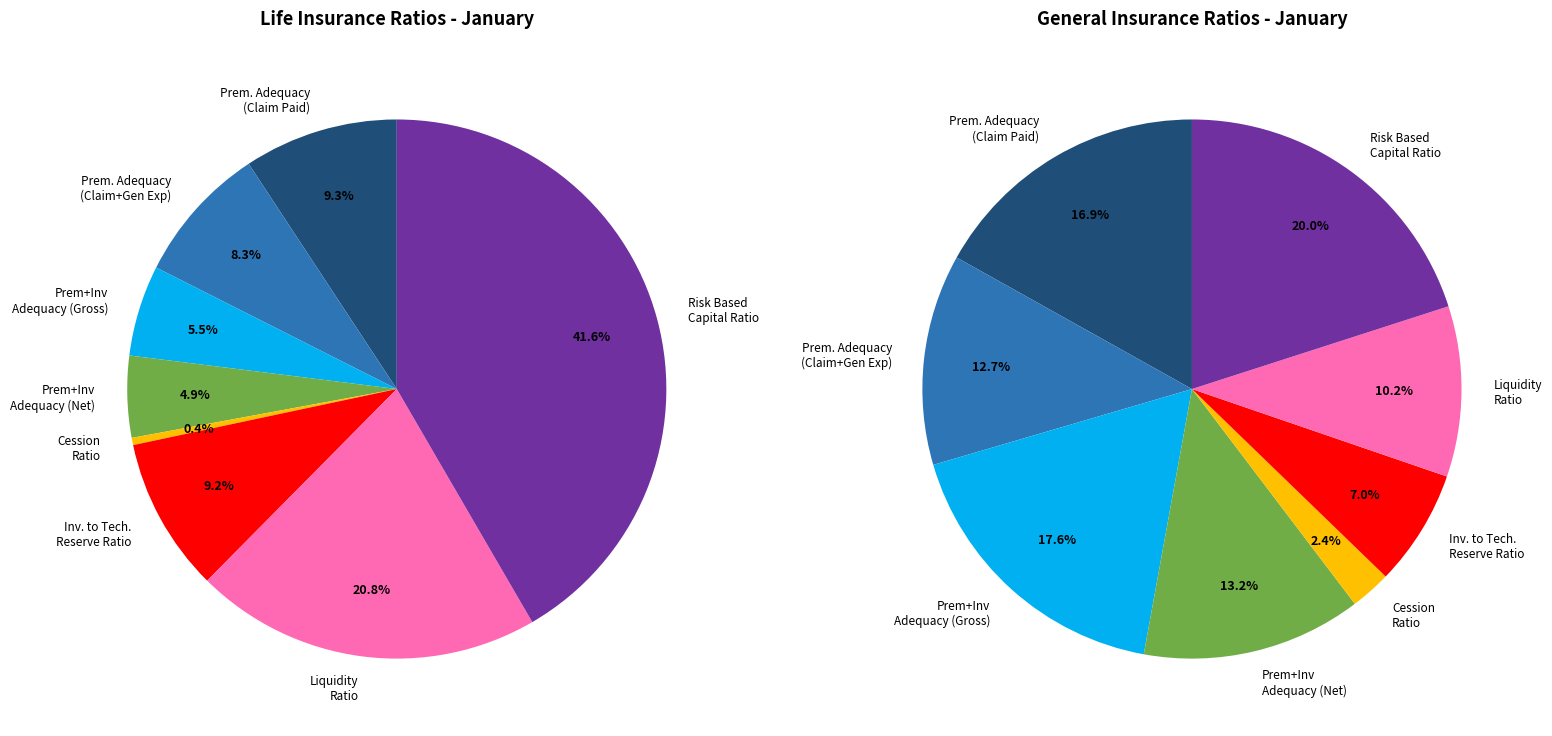

How many segments does this pie chart have?

8